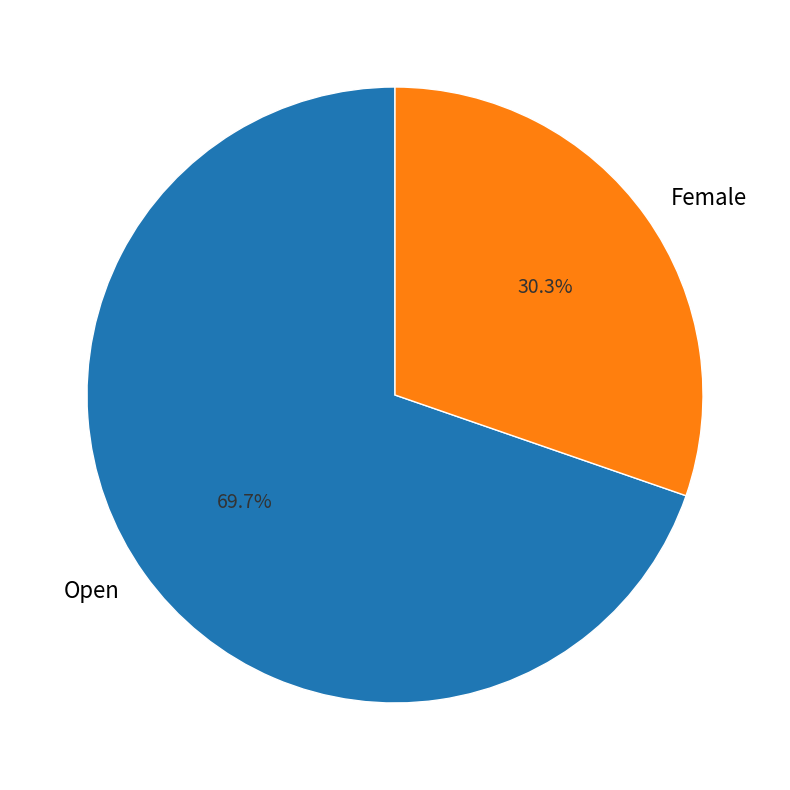

What is the ratio of the value at Open to the value at Female?

2.3